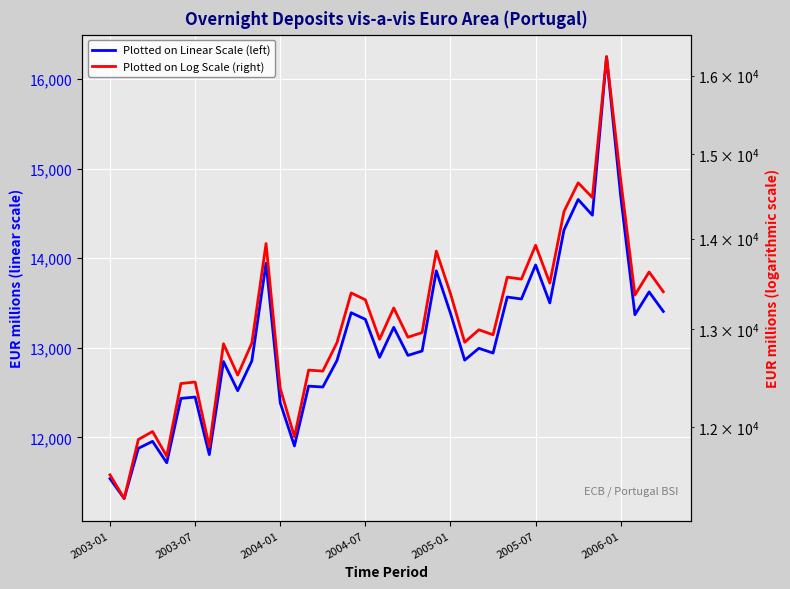

Where is Plotted on Log Scale (right) nearest to the value 13783?

23